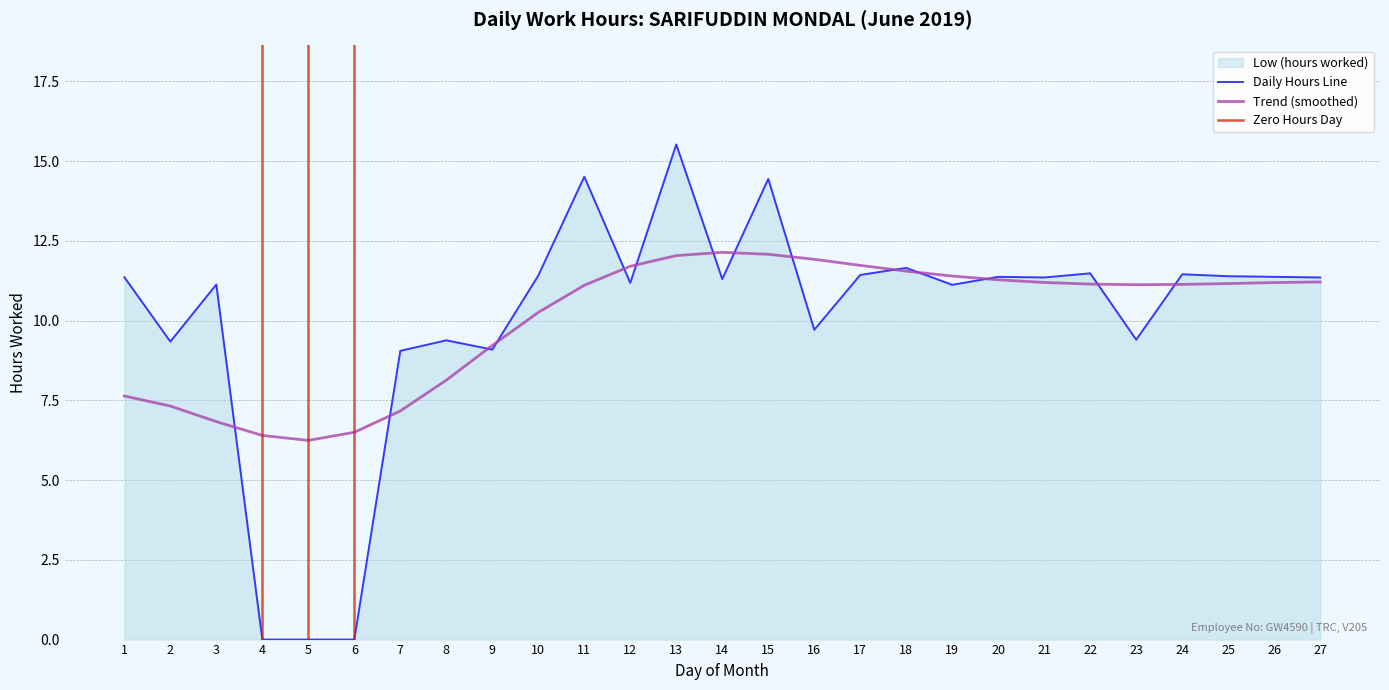

Rank the categories by value from lowest to highest.

4, 5, 6, 7, 9, 2, 8, 23, 16, 19, 3, 12, 14, 21, 27, 1, 20, 26, 25, 10, 17, 24, 22, 18, 15, 11, 13